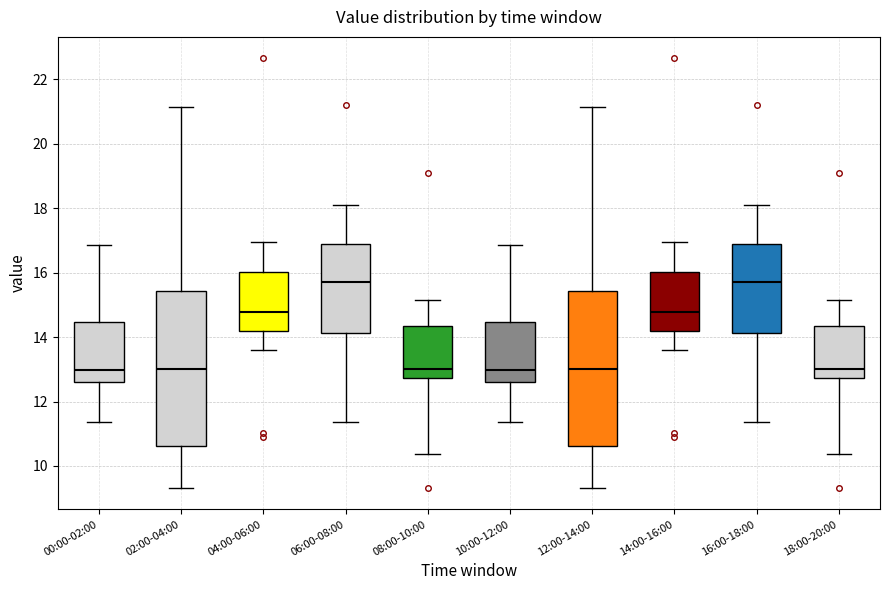

Reading left to right, transcribe this box plot: for each box, give where its median line is, the range the box spans, and where its two whiskers end, as read against the y-axis. The values are not printed on the chart, so give them approximately, as read against the axis.

00:00-02:00: median 13.0, box 12.6 to 14.4, whiskers 11.4 to 16.8
02:00-04:00: median 13.0, box 10.6 to 15.4, whiskers 9.4 to 21.2
04:00-06:00: median 14.8, box 14.2 to 16.0, whiskers 13.6 to 17.0
06:00-08:00: median 15.8, box 14.2 to 16.8, whiskers 11.4 to 18.2
08:00-10:00: median 13.0, box 12.8 to 14.4, whiskers 10.4 to 15.2
10:00-12:00: median 13.0, box 12.6 to 14.4, whiskers 11.4 to 16.8
12:00-14:00: median 13.0, box 10.6 to 15.4, whiskers 9.4 to 21.2
14:00-16:00: median 14.8, box 14.2 to 16.0, whiskers 13.6 to 17.0
16:00-18:00: median 15.8, box 14.2 to 16.8, whiskers 11.4 to 18.2
18:00-20:00: median 13.0, box 12.8 to 14.4, whiskers 10.4 to 15.2